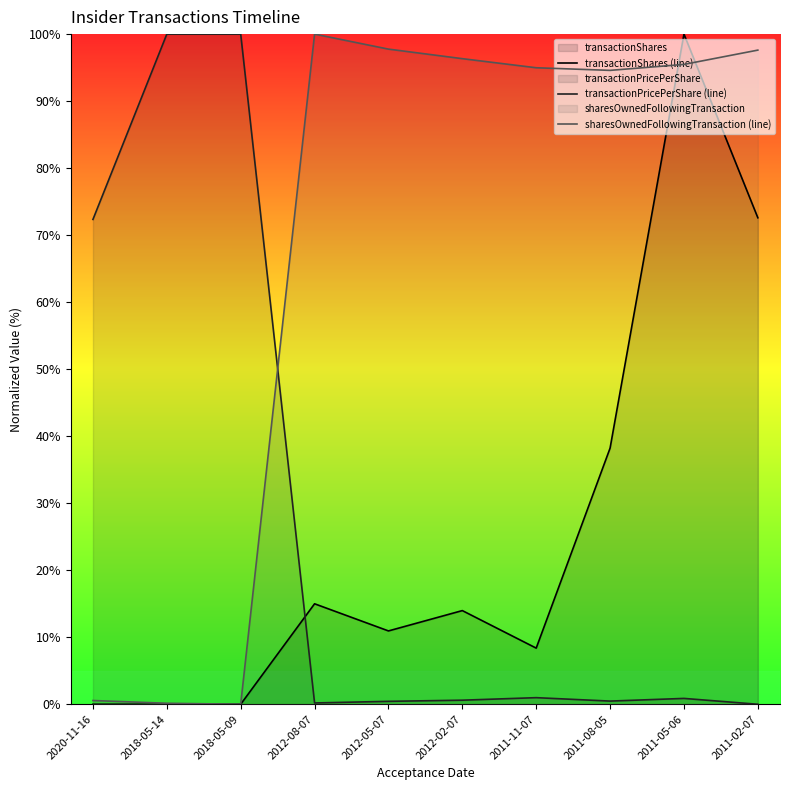

Between which two adjacent categories do transactionPricePerShare (line) and sharesOwnedFollowingTransaction (line) first intersect?

2018-05-09 and 2012-08-07